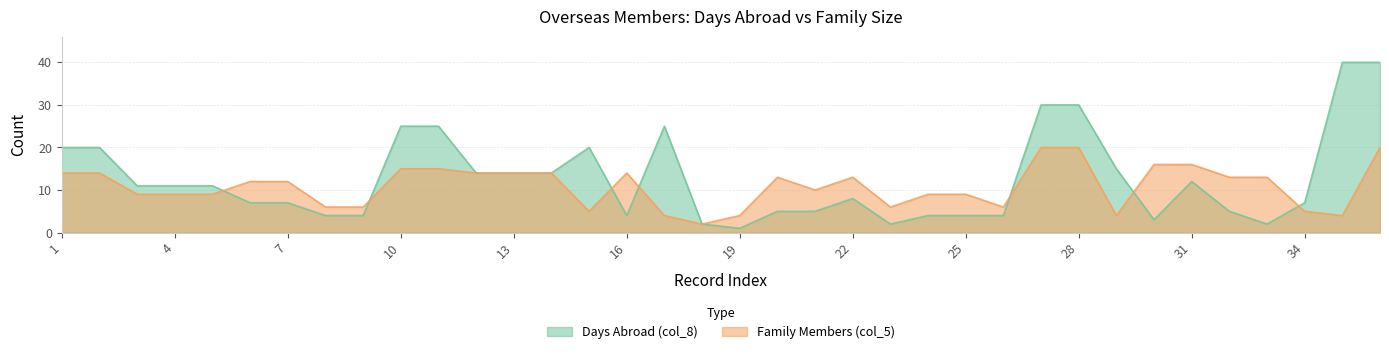

At which category is the sum across all series the highest?

36